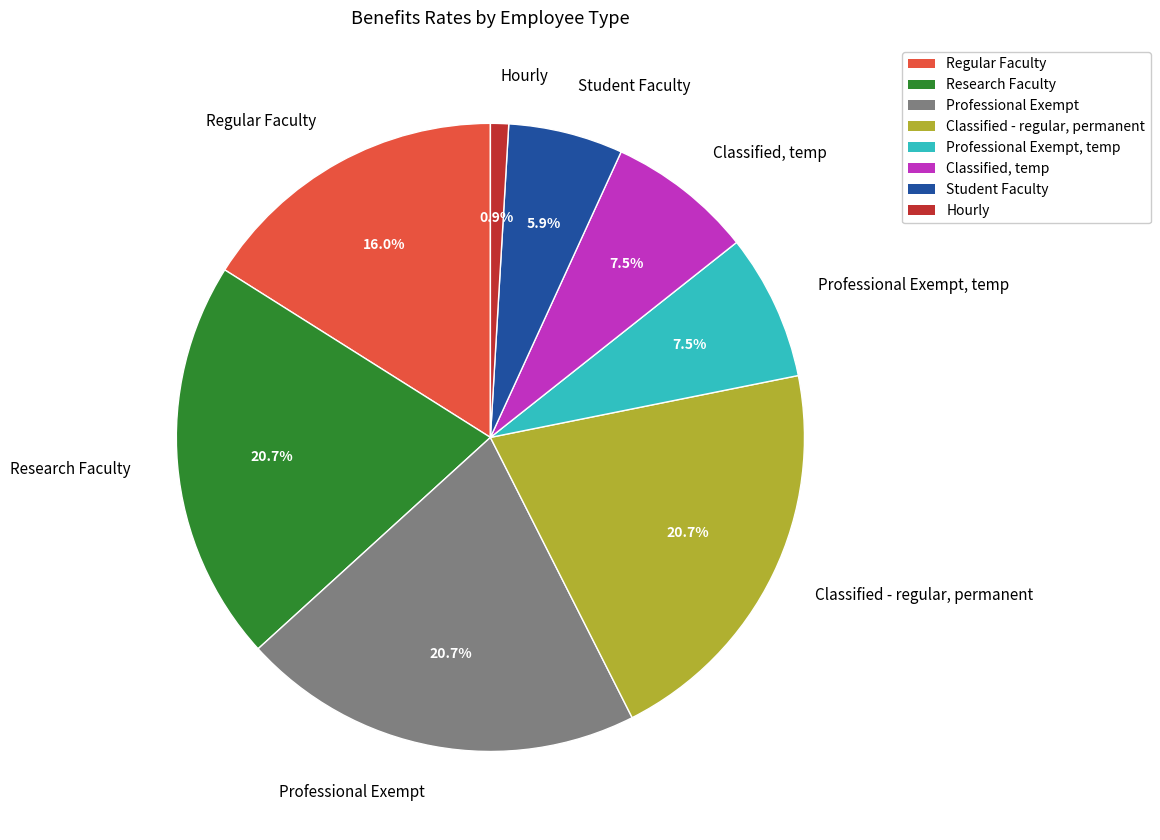

The Professional Exempt, temp slice represents 1% of the pie. True or false?

False